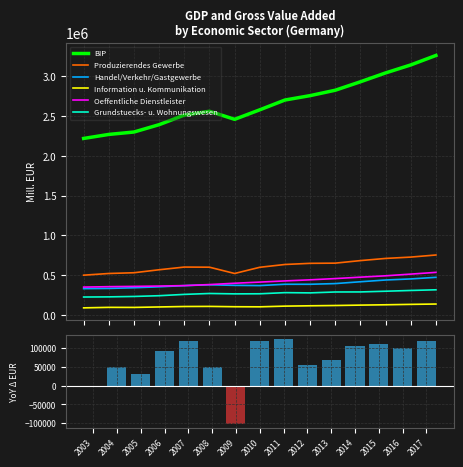

The value of BIP at 2007 is 2513230. True or false?

True